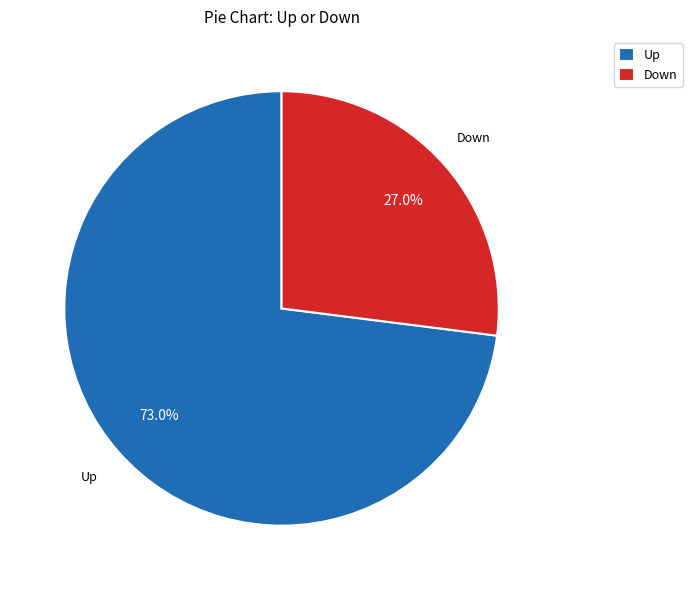

Which has a higher value, Down or Up?

Up